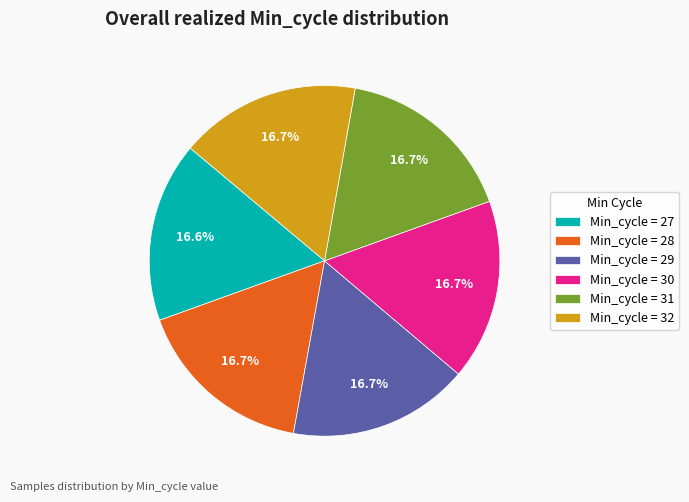

Is Min_cycle = 28 the majority of the pie?

No